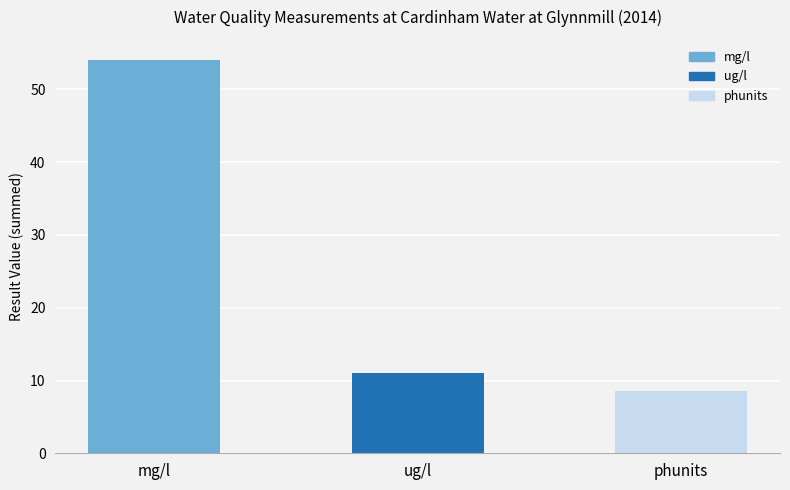

The value at phunits is 8.5. True or false?

True